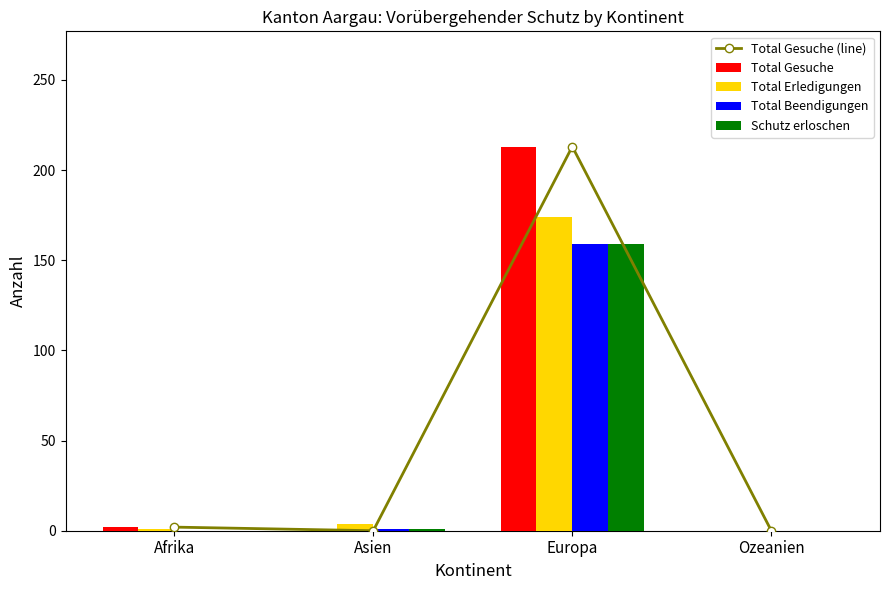

Count the number of categories in the chart.

4